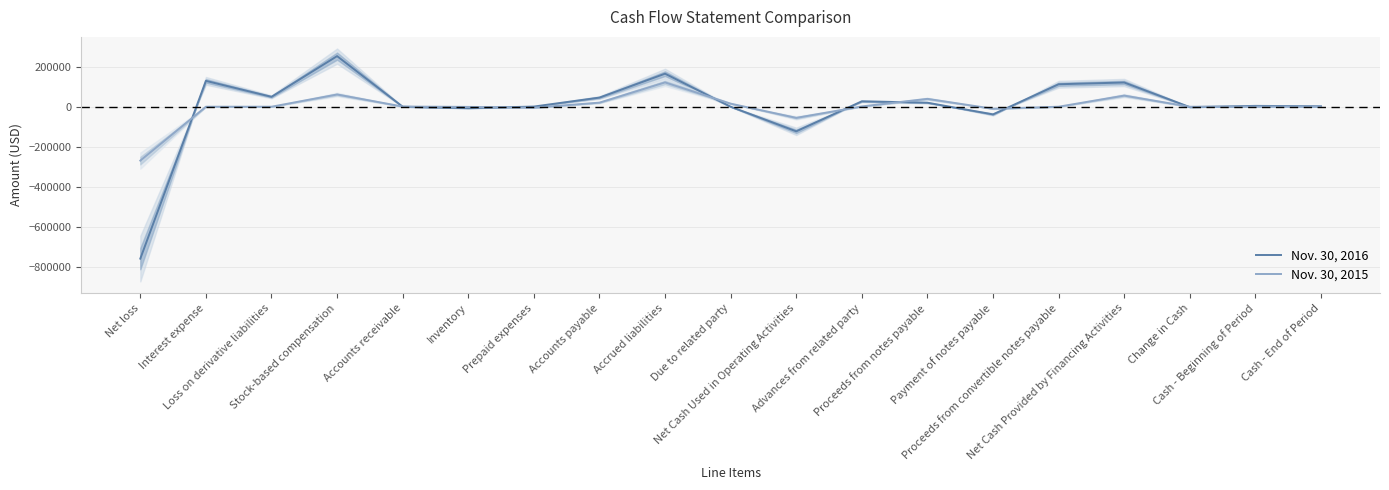

What is the average value of the Nov. 30, 2016 series?

33